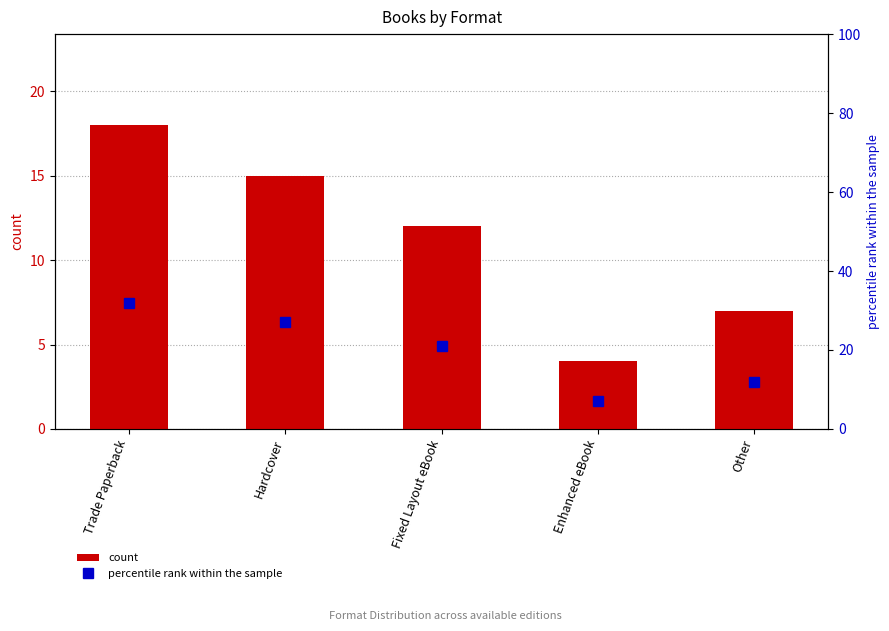

What is the highest value of the percentile rank within the sample series?

32